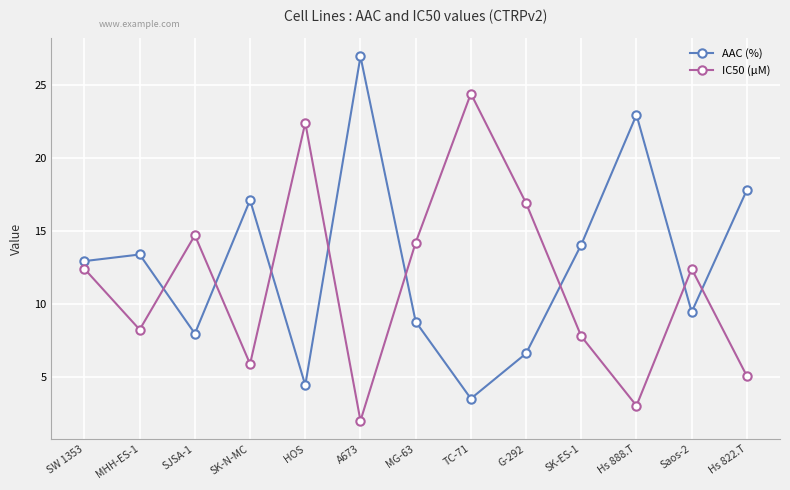

How many interior local valleys does the AAC (%) series have?

4